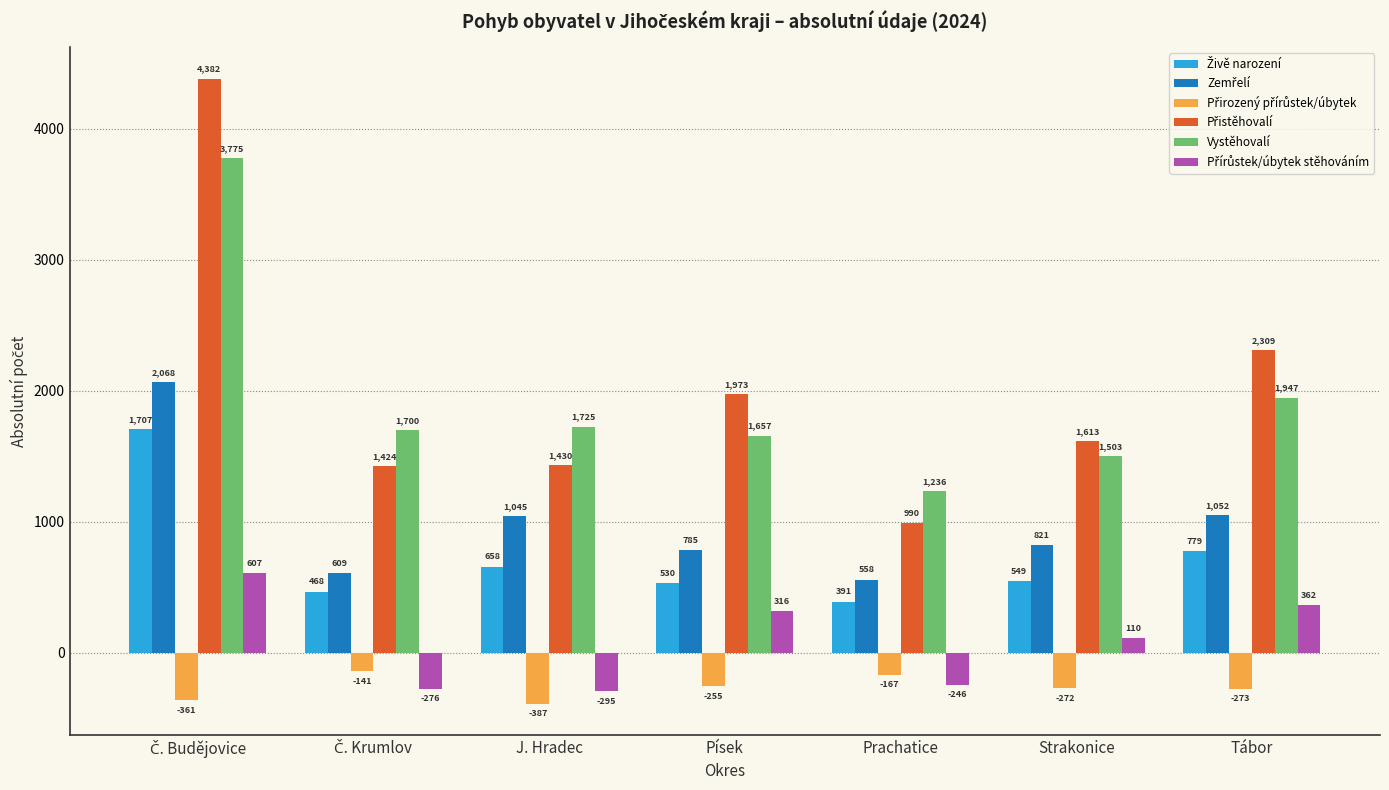

What is the maximum value shown in the chart?

4382